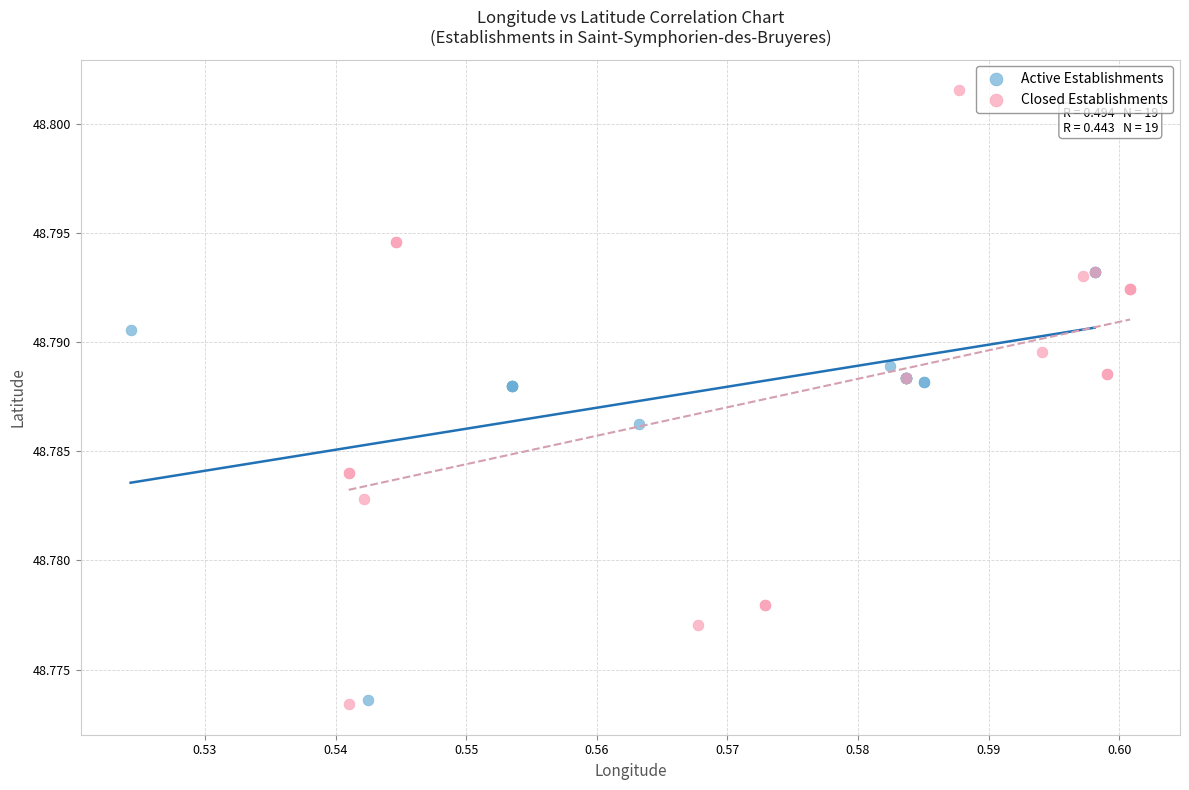

Which series reaches the maximum Y coordinate?

Closed Establishments